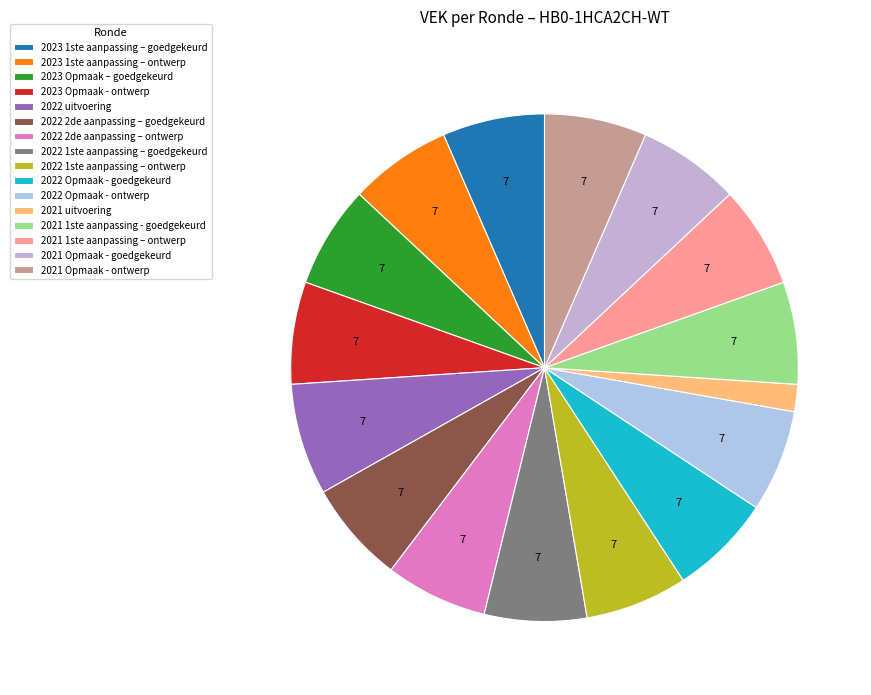

Is it true that 2021 Opmaak - goedgekeurd is 7% of the pie?

True